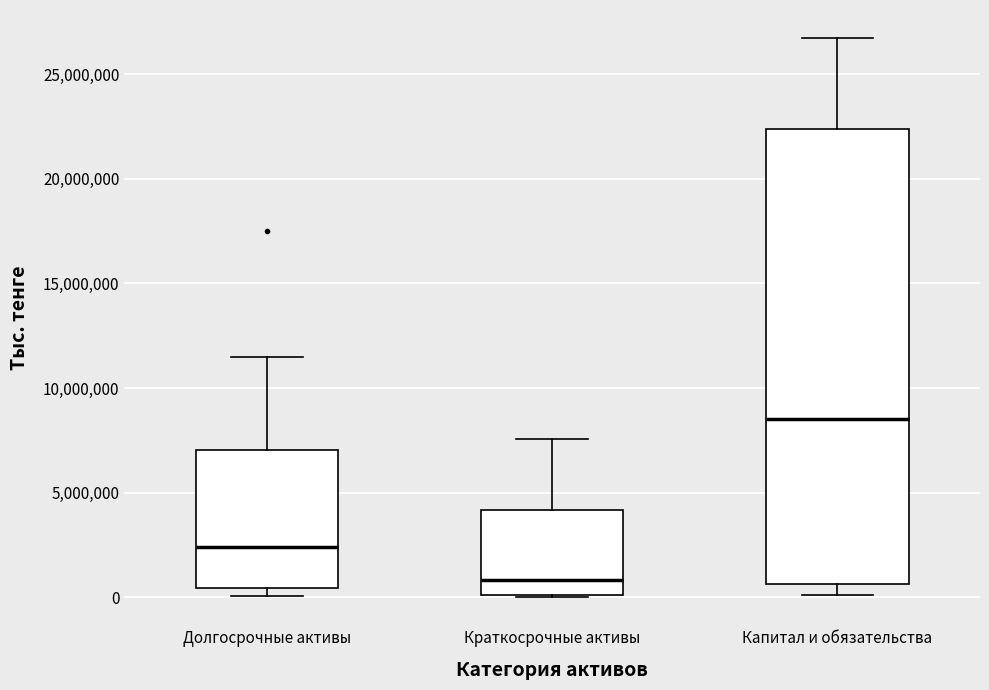

Reading left to right, read every box against the y-axis: the position of its median line, the range the box covers, and the ends of its whiskers. The values are not printed on the chart, so give them approximately, as read against the axis.

Долгосрочные активы: median 2500000, box 500000 to 7000000, whiskers 0 to 11500000
Краткосрочные активы: median 1000000, box 0 to 4000000, whiskers 0 to 7500000
Капитал и обязательства: median 8500000, box 500000 to 22500000, whiskers 0 to 26500000